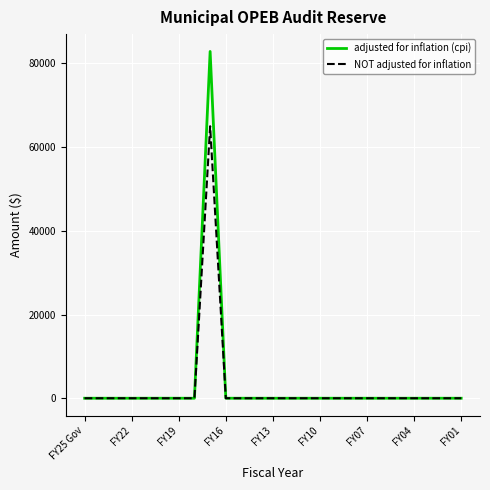

In adjusted for inflation (cpi), how many points are higher than both neighbors (excluding endpoints)?

1